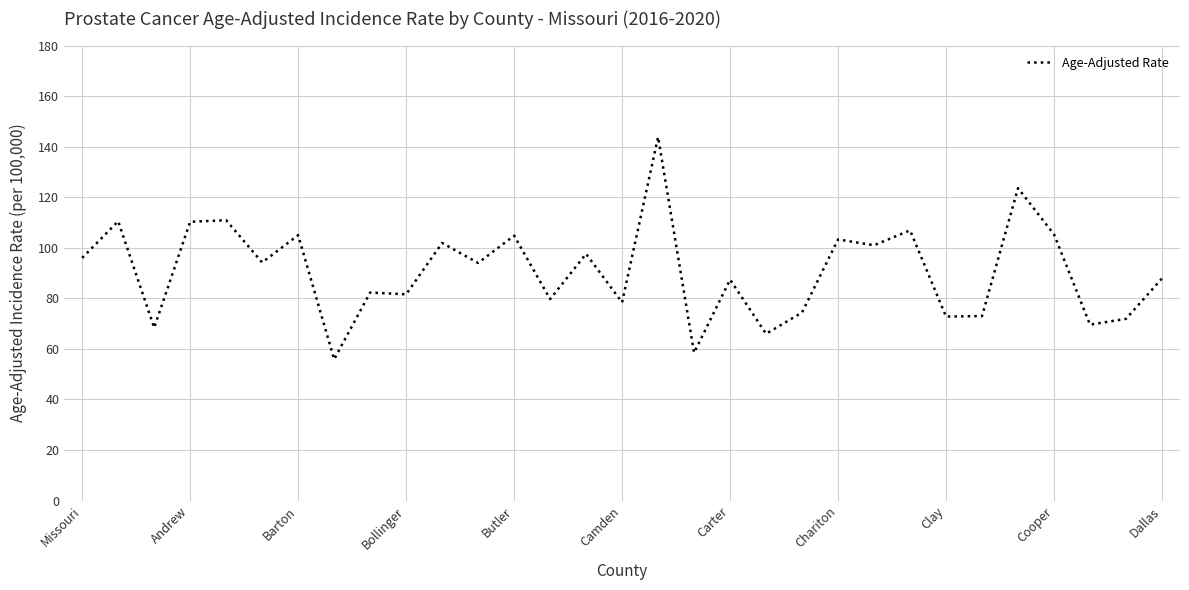

What is the maximum value shown in the chart?

143.8